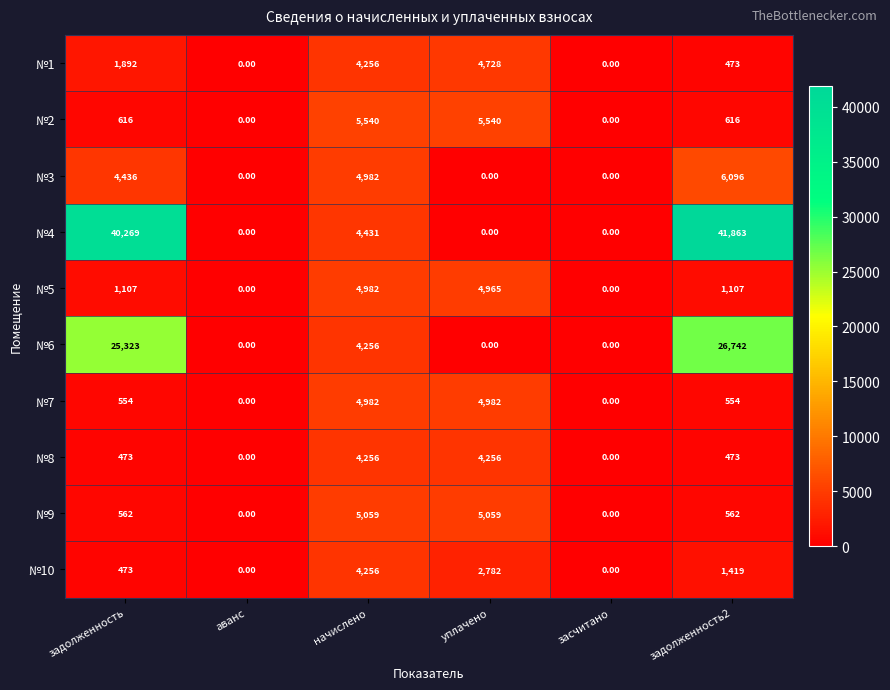

Which series changed the most between засчитано and задолженность2?

№4